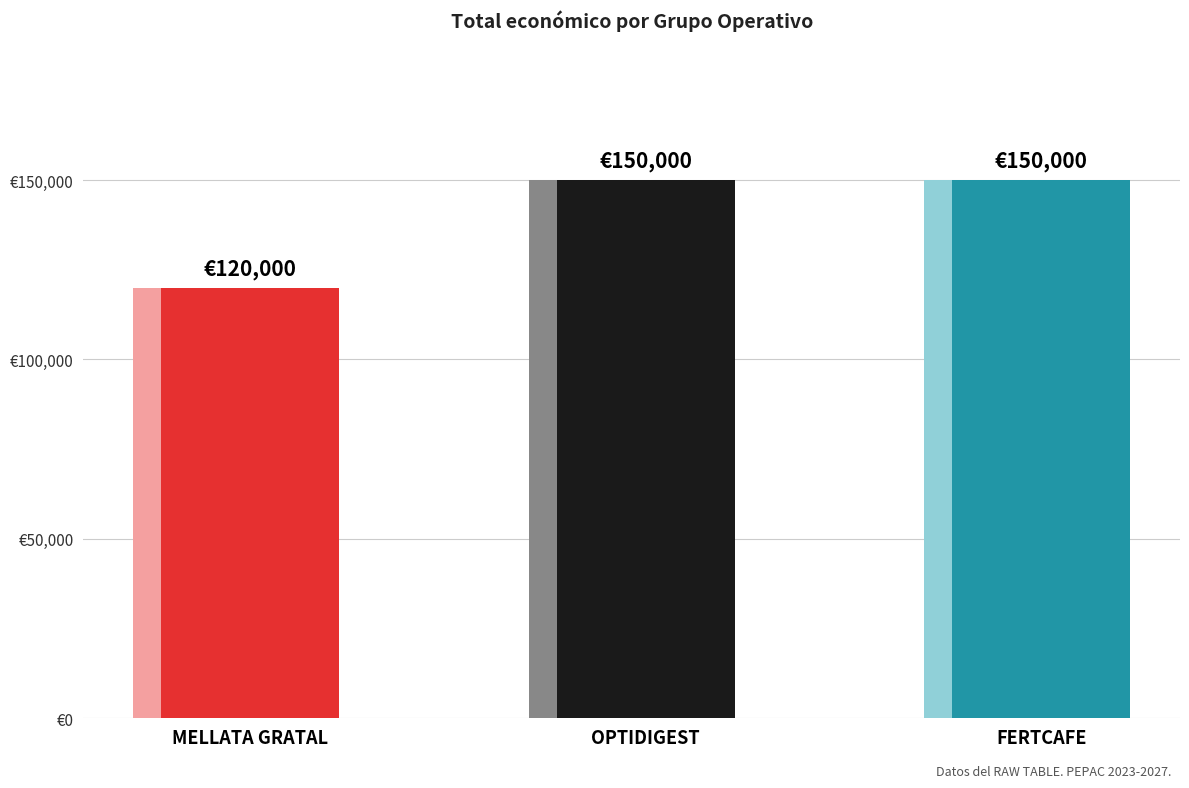

Reading left to right, transcribe all the data shown in this chart.

120000	150000	150000